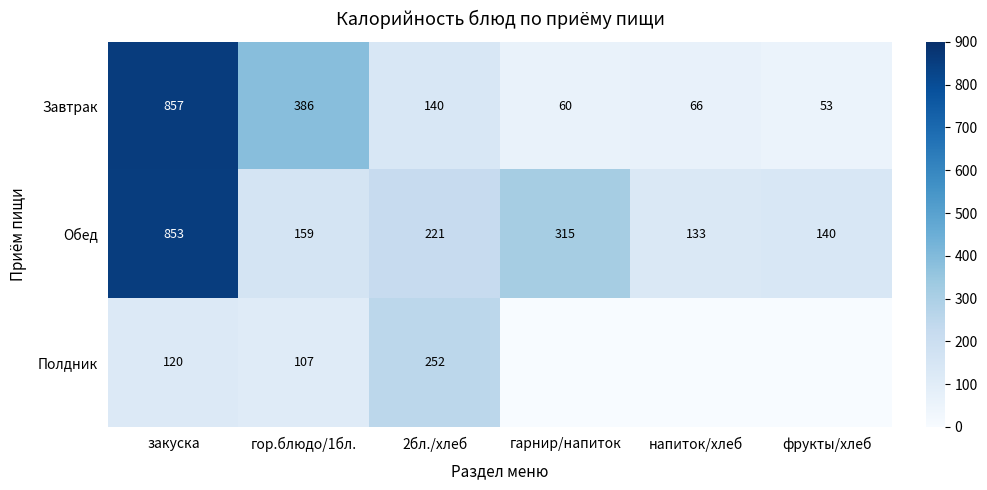

What is the difference between the Обед values at фрукты/хлеб and закуска?

713